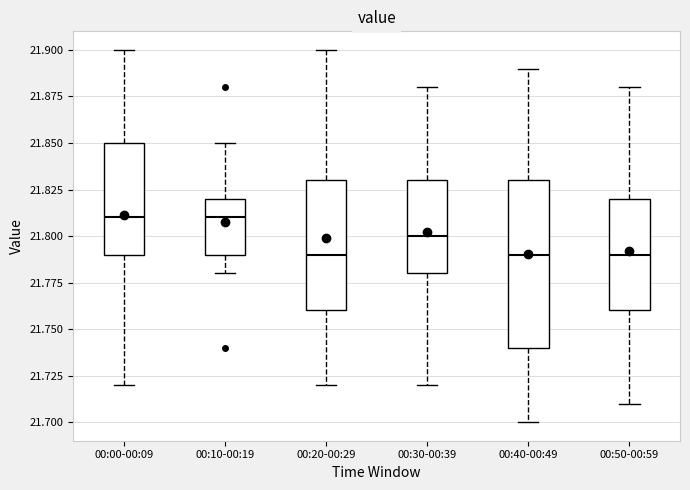

Reading left to right, read every box against the y-axis: the position of its median line, the range the box covers, and the ends of its whiskers. The values are not printed on the chart, so give them approximately, as read against the axis.

00:00-00:09: median 21.81, box 21.79 to 21.85, whiskers 21.72 to 21.90
00:10-00:19: median 21.81, box 21.79 to 21.82, whiskers 21.78 to 21.85
00:20-00:29: median 21.79, box 21.76 to 21.83, whiskers 21.72 to 21.90
00:30-00:39: median 21.80, box 21.78 to 21.83, whiskers 21.72 to 21.88
00:40-00:49: median 21.79, box 21.74 to 21.83, whiskers 21.70 to 21.89
00:50-00:59: median 21.79, box 21.76 to 21.82, whiskers 21.71 to 21.88